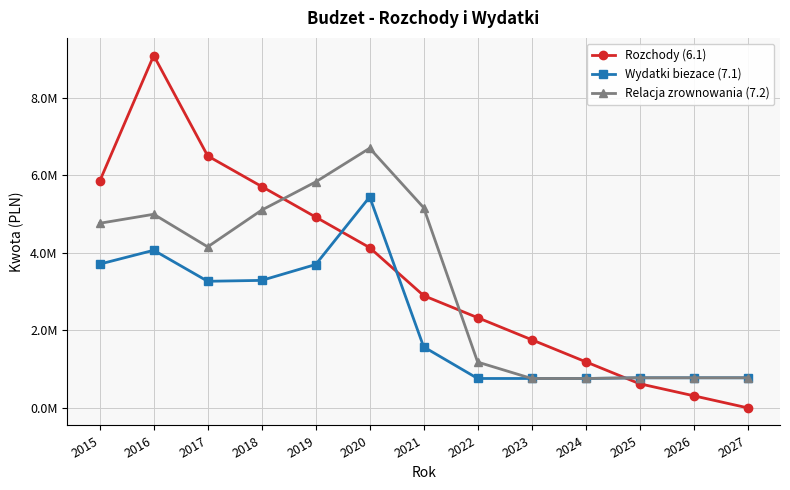

Does the chart have visible grid lines?

Yes